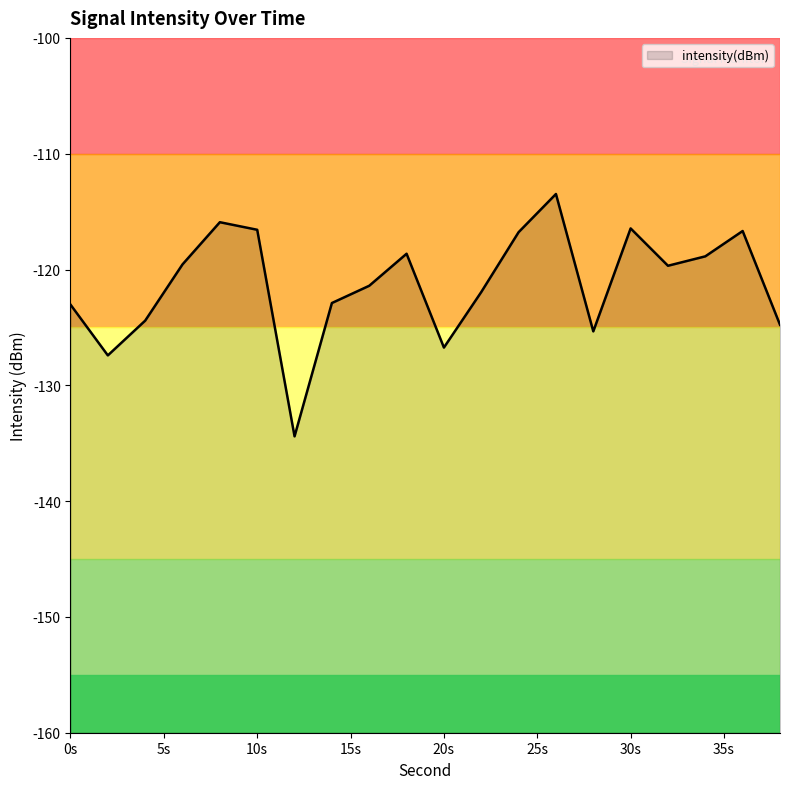

The value at 4 is -124.4. True or false?

True